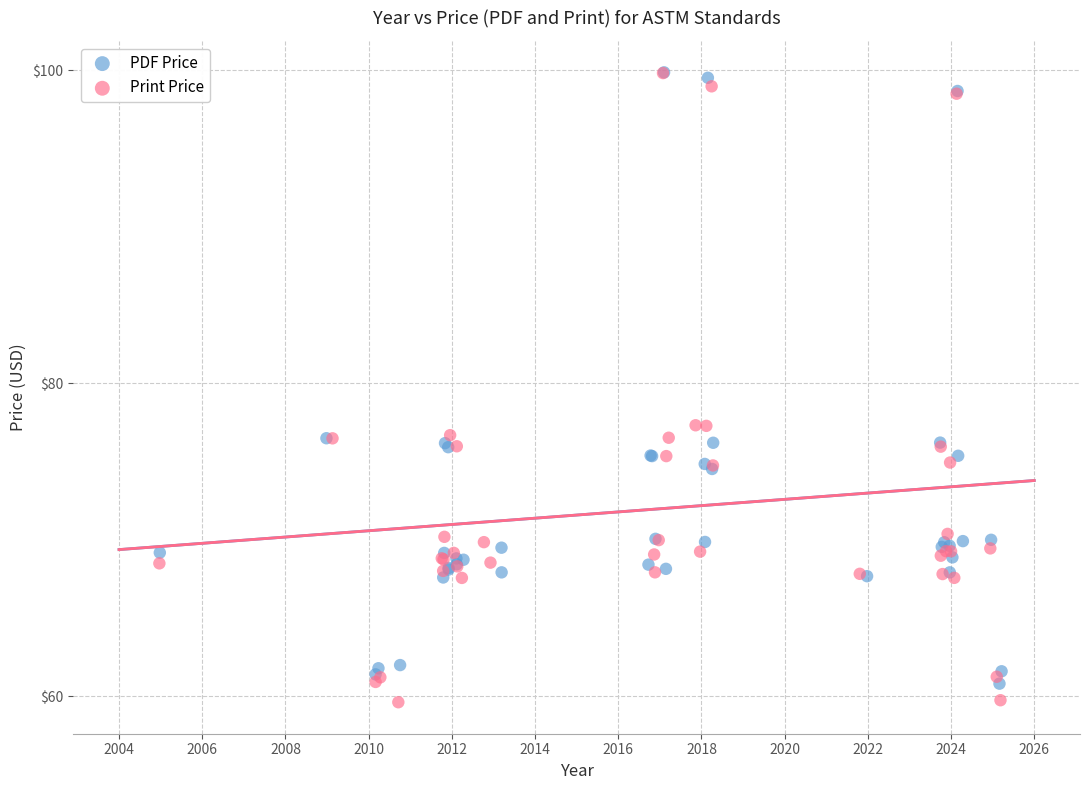

Which series reaches the minimum Y coordinate?

Print Price